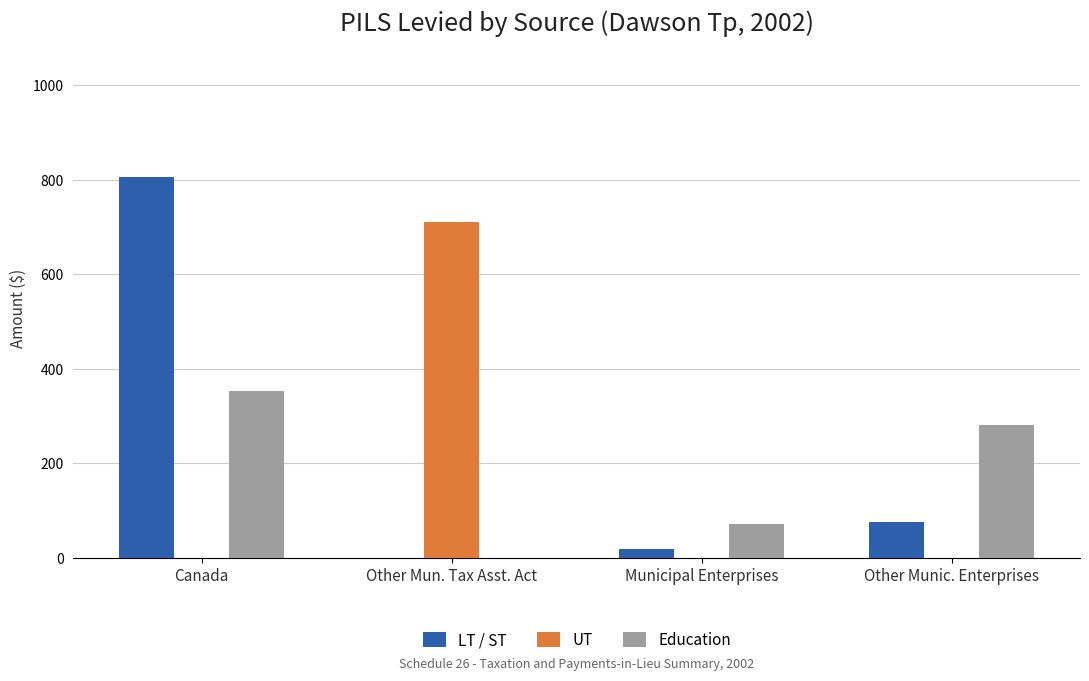

True or false: LT / ST has a value of 0 at Other Mun. Tax Asst. Act.

True